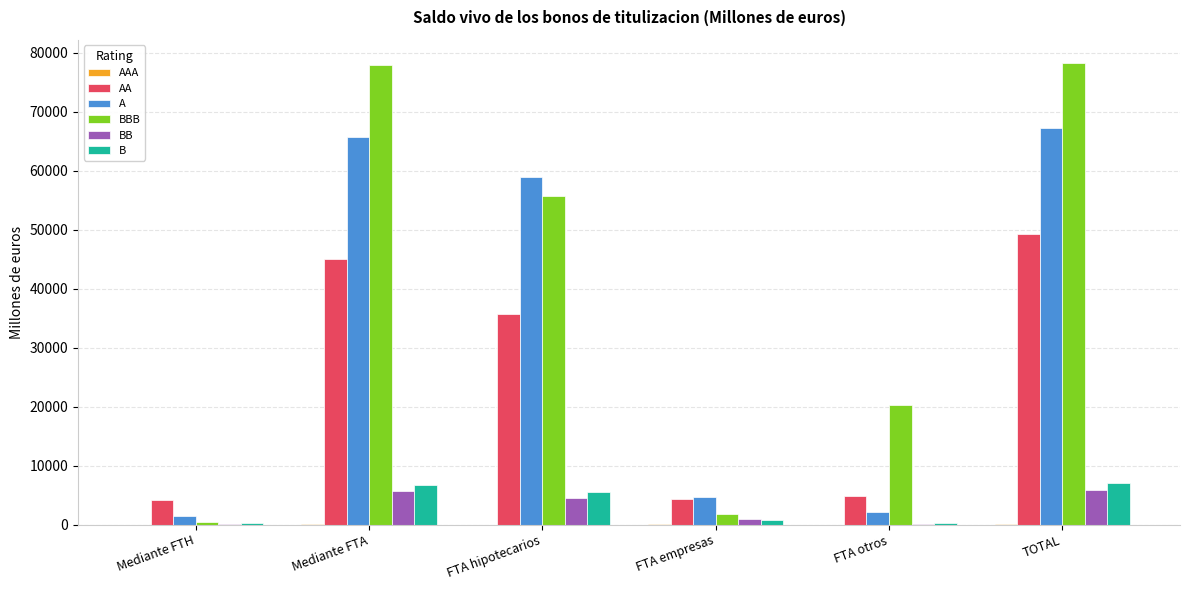

What is the maximum value shown in the chart?

78309.9